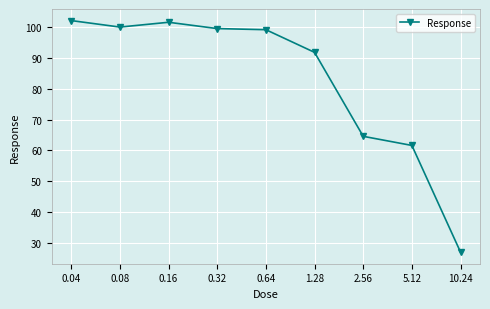

Which category has the lowest value across all series?

10.24